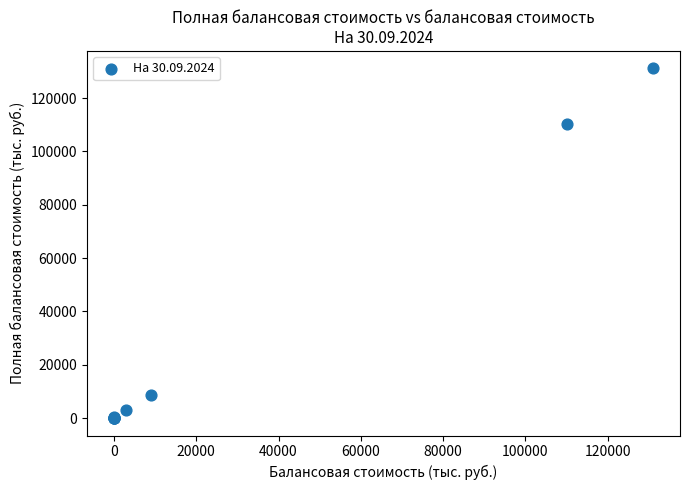

What Y value in the scatter plot is closest to 65565?

110211.0